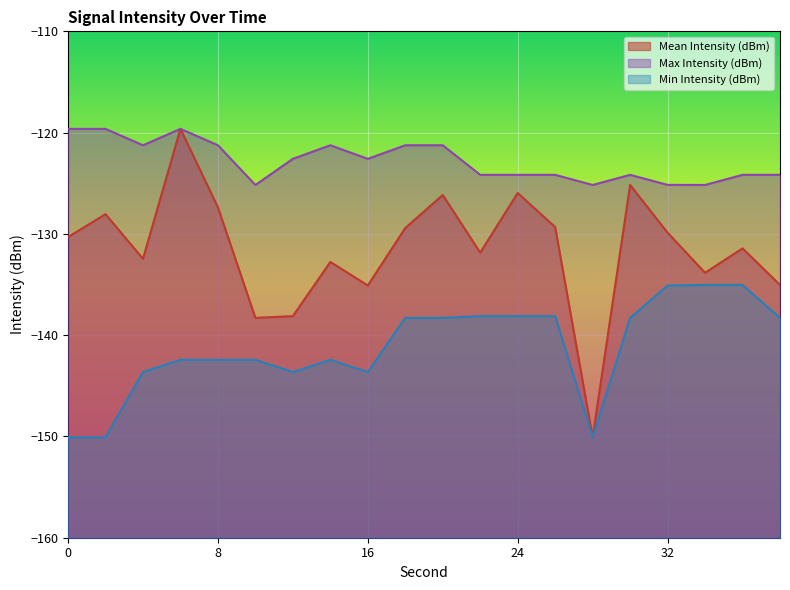

Is it true that Max Intensity (dBm) equals -168.3 at 12?

False